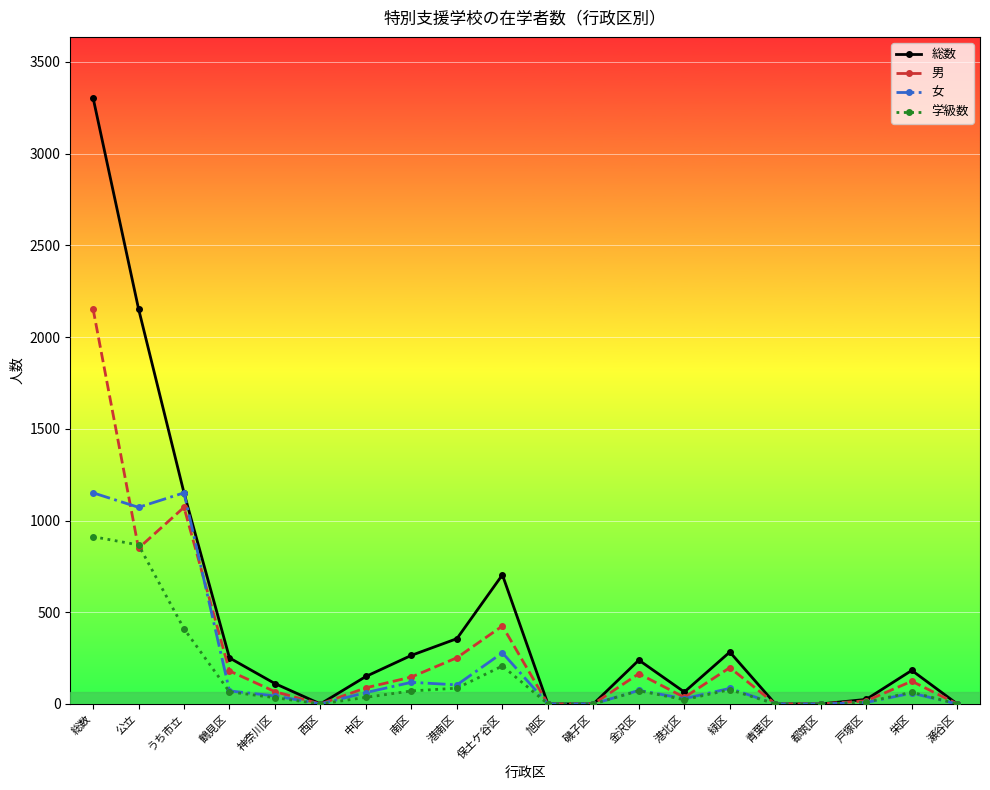

Rank the series by their maximum value, from highest to lowest.

総数, 男, 女, 学級数